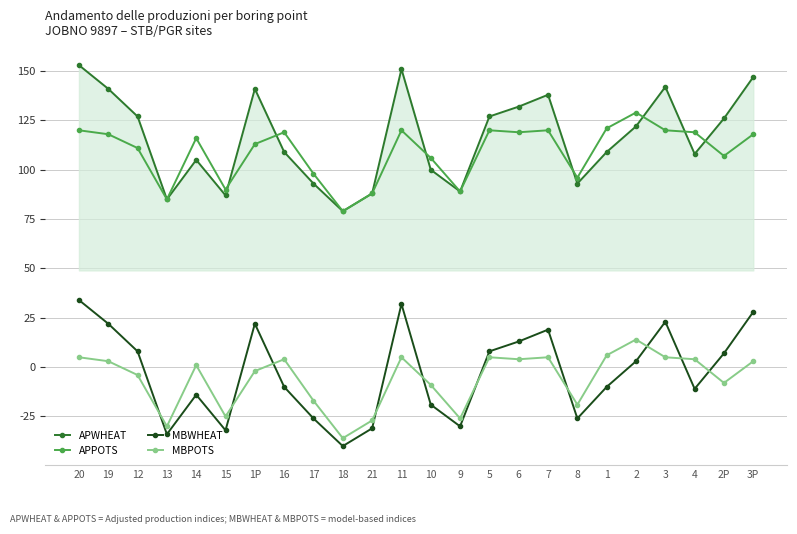

True or false: MBWHEAT has a value of -13 at 17.

False